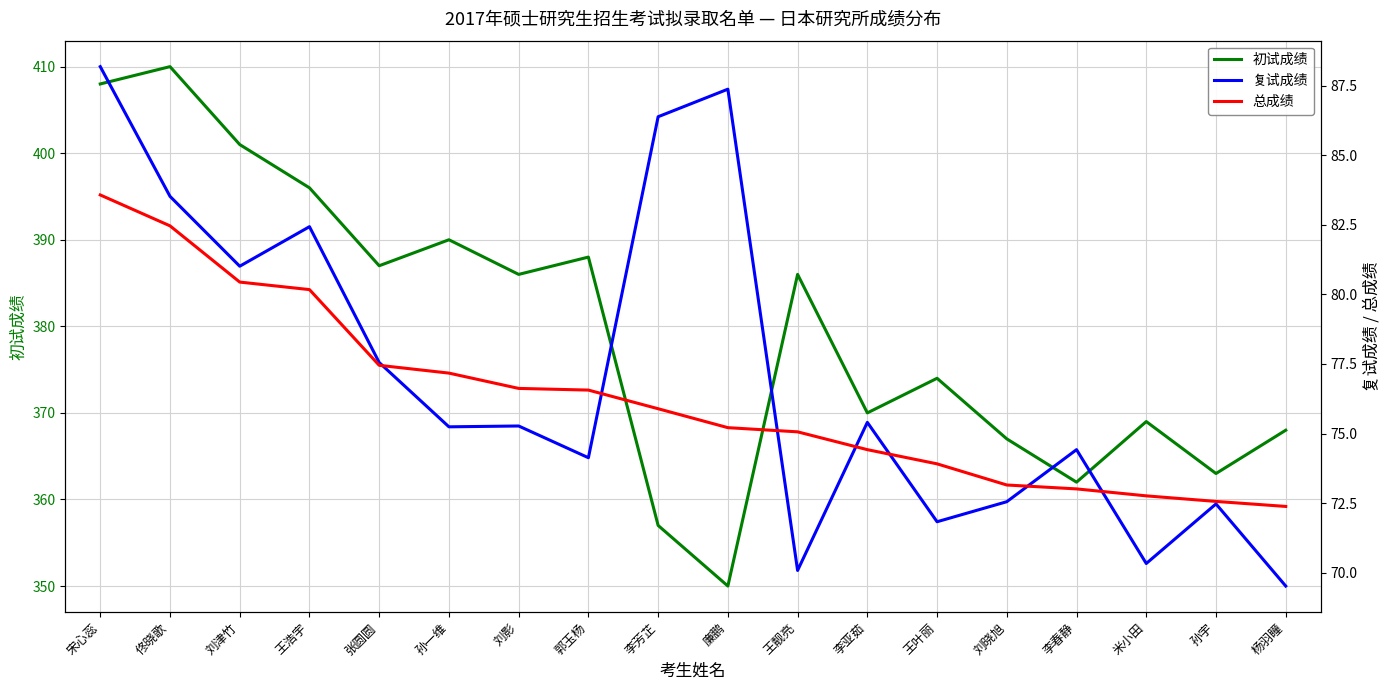

How many categories are shown in the chart?

18